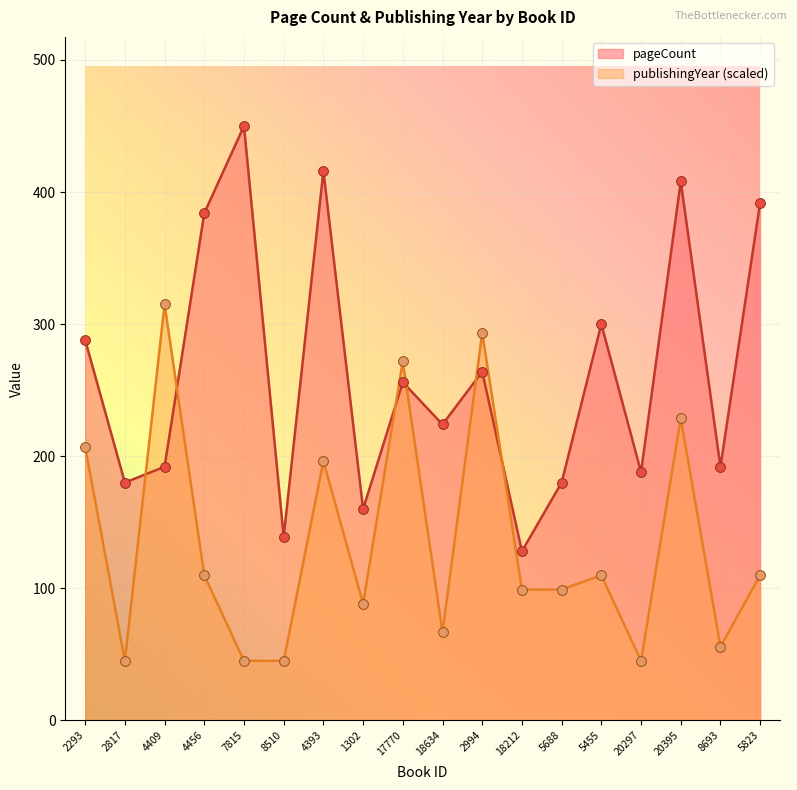

Which series has the largest total across all categories?

pageCount